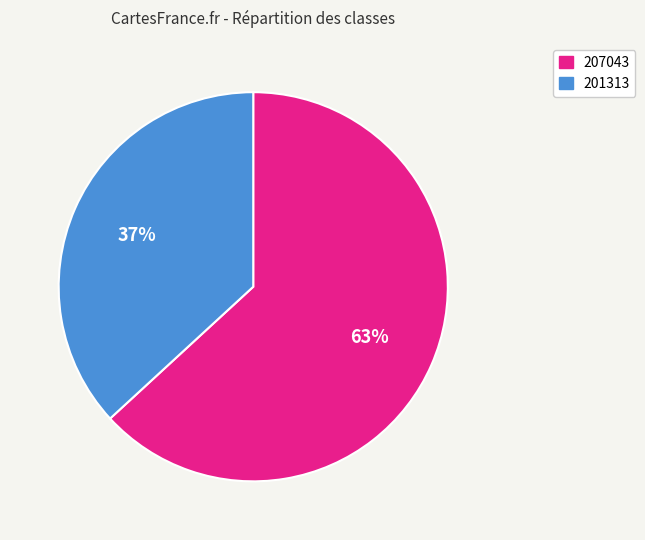

Which category has the smallest portion of the pie?

201313